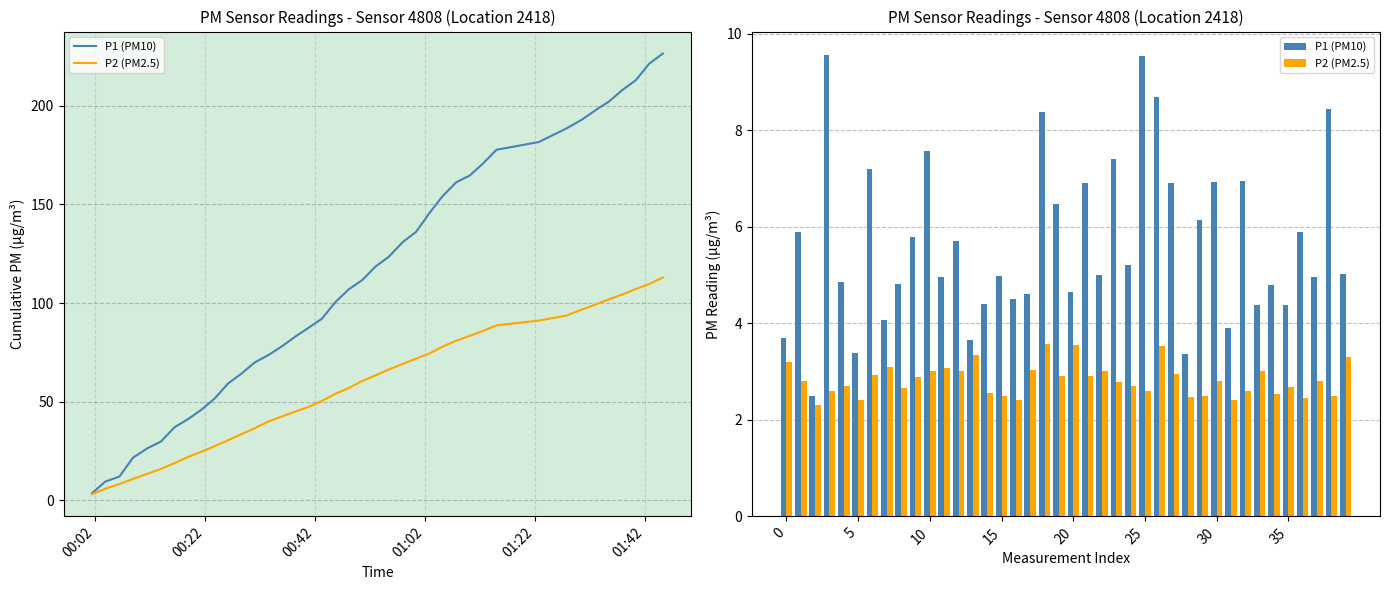

Reading left to right, list all the values displayed in this chart.

P1 (PM10): 3.7	5.9	2.5	9.6	4.8	3.4	7.2	4.1	4.8	5.8	7.6	5.0	5.7	3.6	4.4	5.0	4.5	4.6	8.4	6.5	4.7	6.9	5.0	7.4	5.2	9.6	8.7	6.9	3.4	6.2	6.9	3.9	7.0	4.4	4.8	4.4	5.9	5.0	8.4	5.0
P2 (PM2.5): 3.2	2.8	2.3	2.6	2.7	2.4	2.9	3.1	2.6	2.9	3.0	3.1	3.0	3.4	2.5	2.5	2.4	3.0	3.6	2.9	3.5	2.9	3.0	2.8	2.7	2.6	3.5	3.0	2.5	2.5	2.8	2.4	2.6	3.0	2.5	2.7	2.5	2.8	2.5	3.3